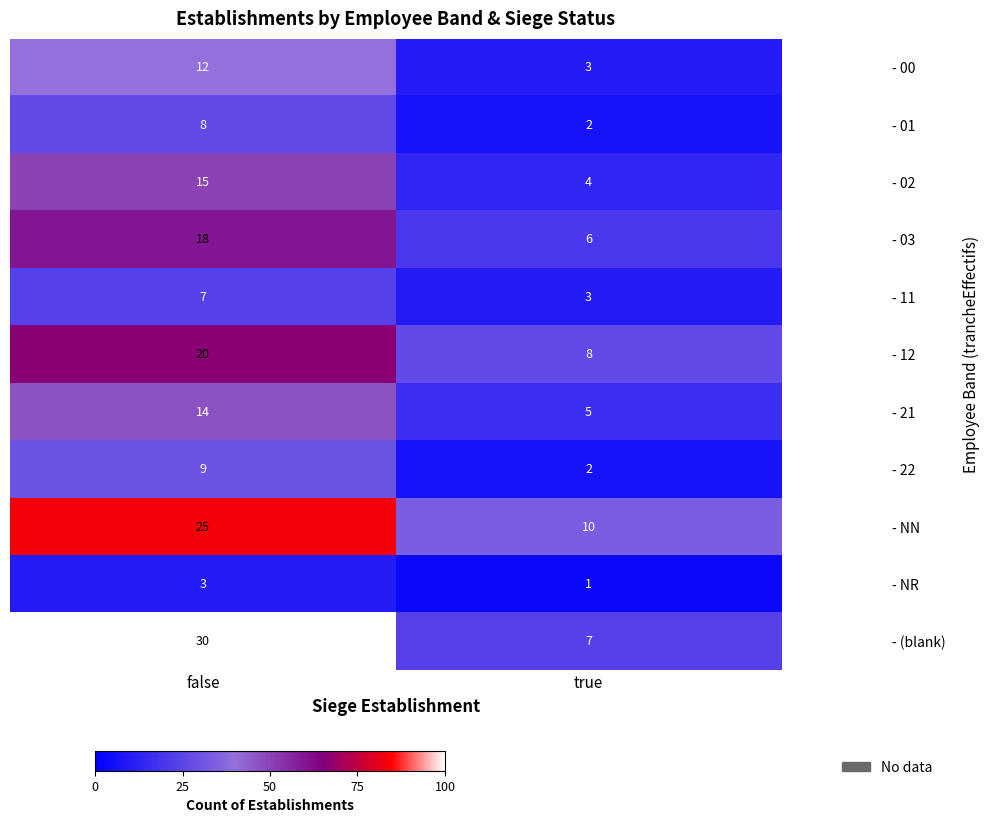

What is the sum of the - (blank) values at false and true?

37